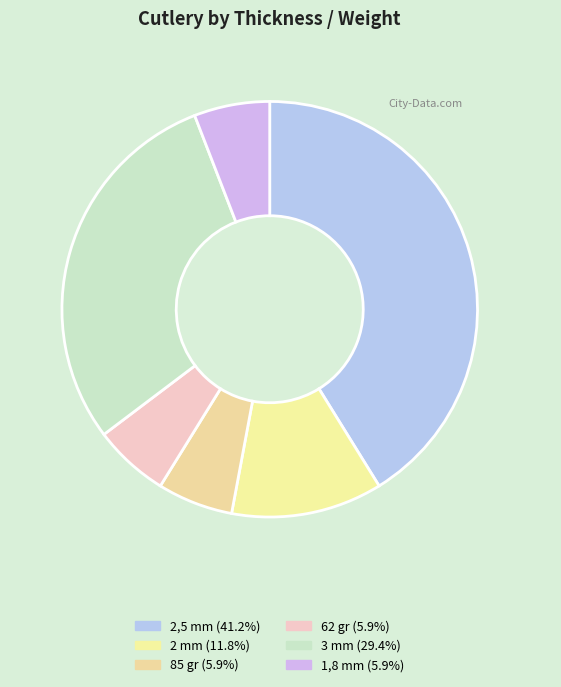

True or false: 2,5 mm accounts for 27% of the total.

False